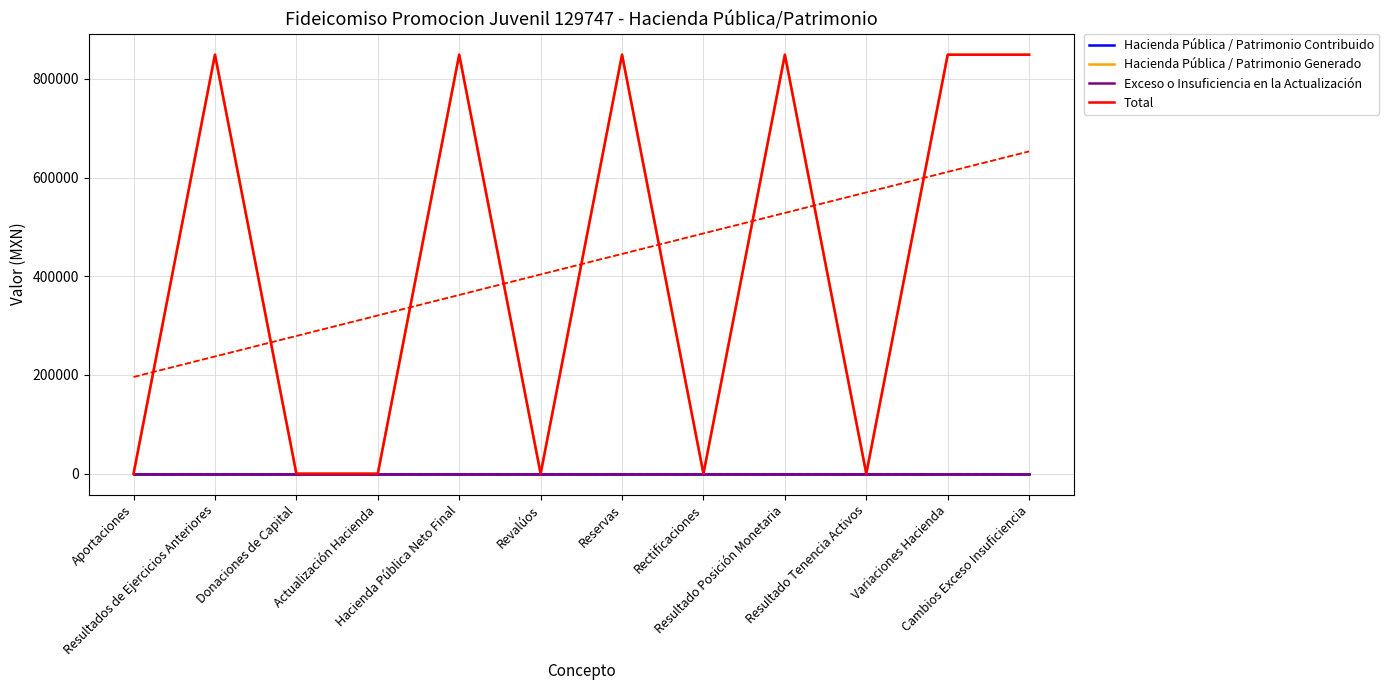

What are all the series names shown in the legend?

Hacienda Pública / Patrimonio Contribuido, Hacienda Pública / Patrimonio Generado, Exceso o Insuficiencia en la Actualización, Total